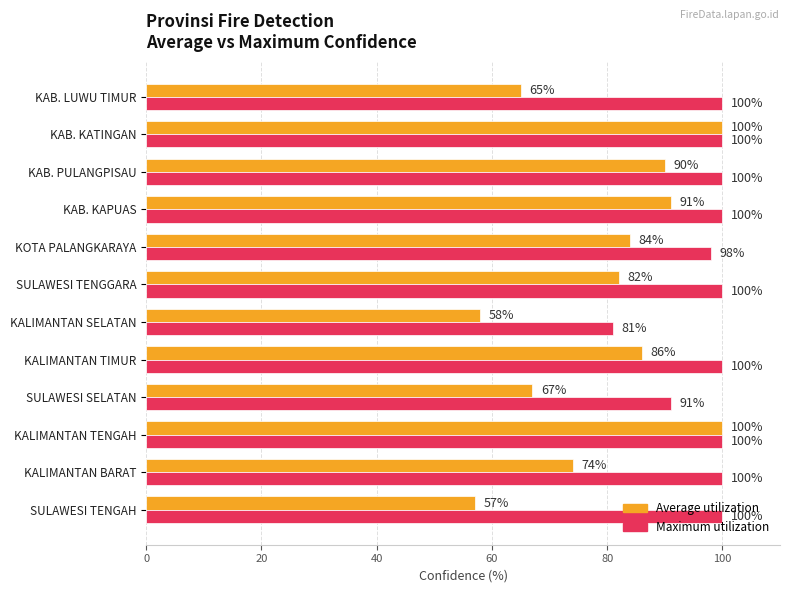

Which series changed the most between KALIMANTAN TENGAH and KOTA PALANGKARAYA?

Average utilization